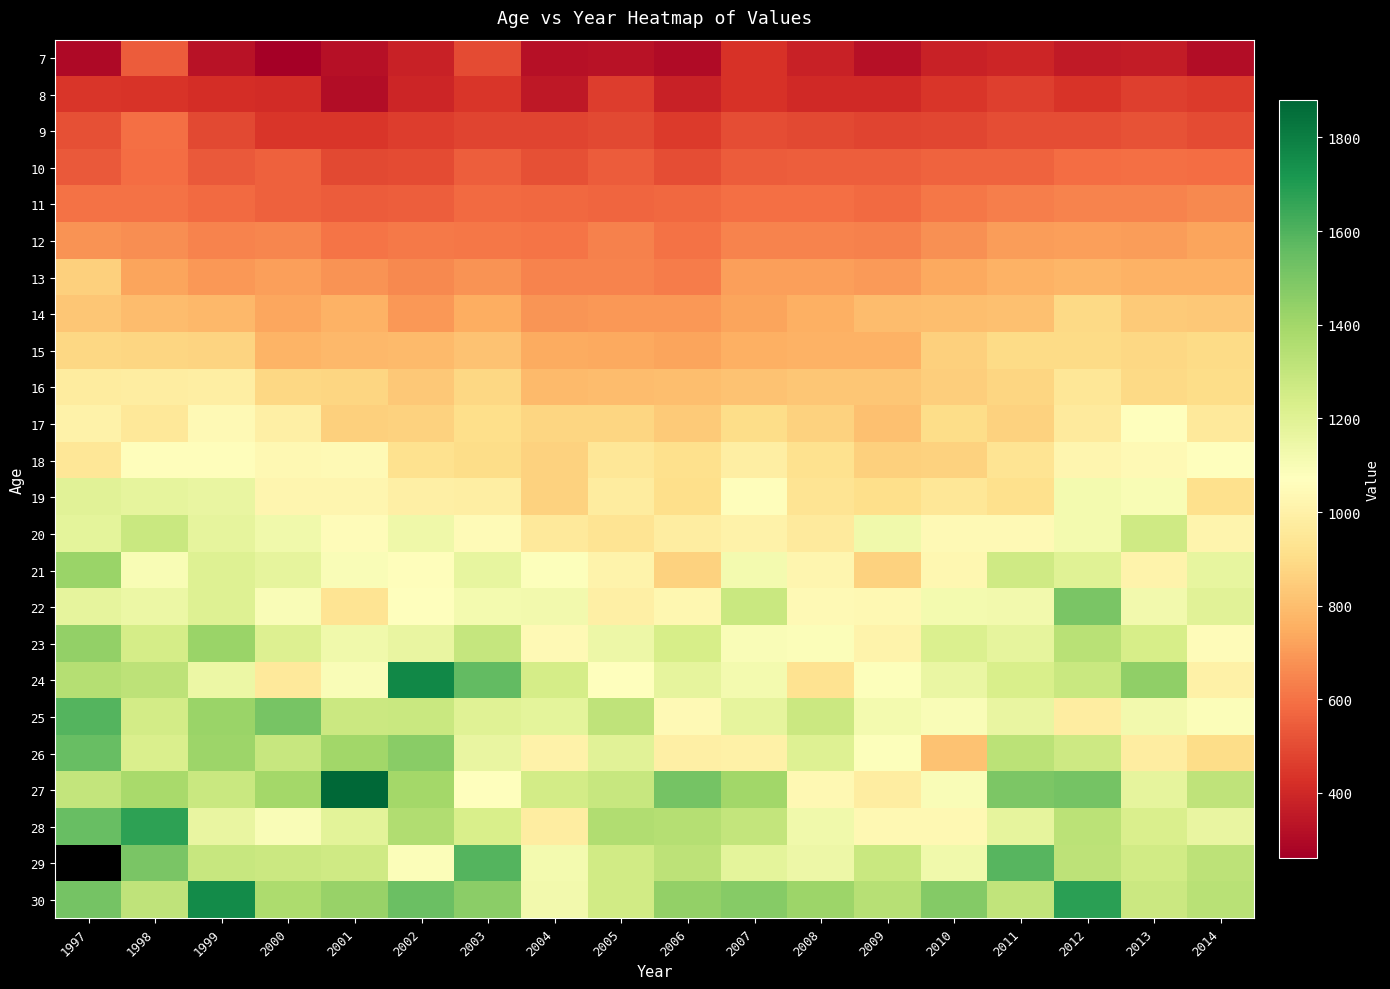

How many data points in 18 are above 946?

8